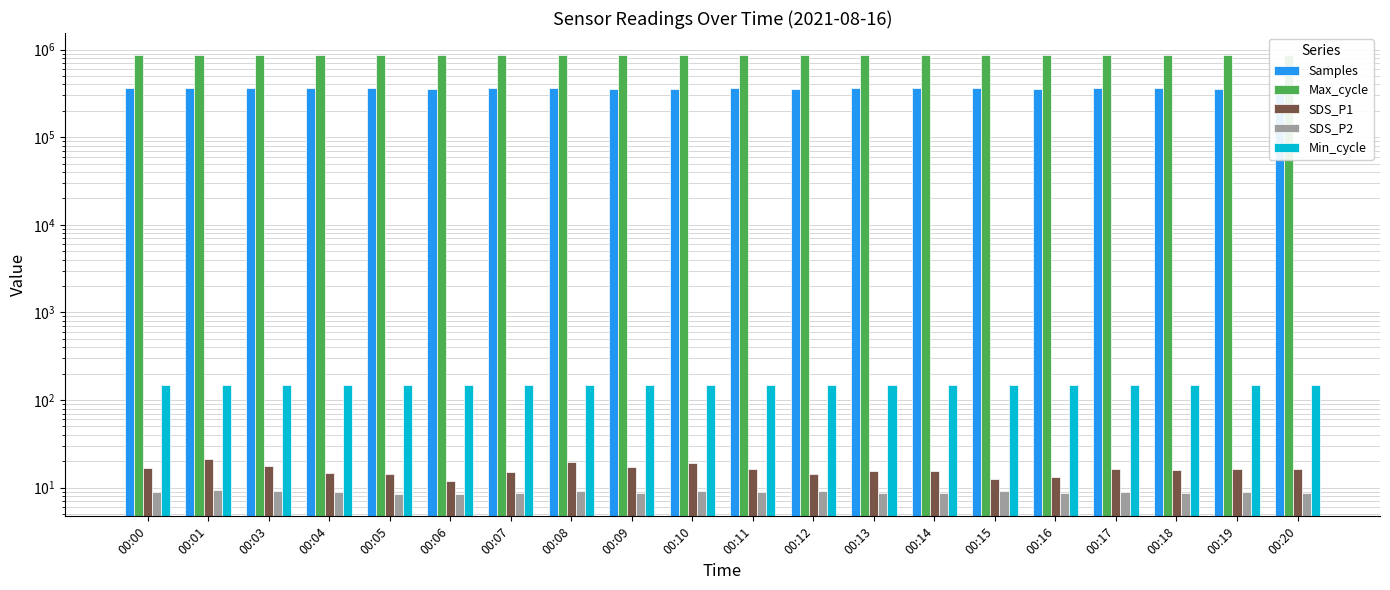

The Min_cycle series shows 257.2 at 00:19. True or false?

False